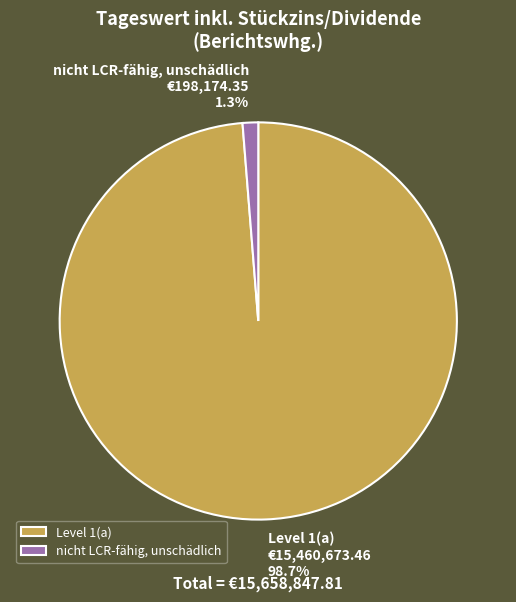

Does any single category account for the majority?

Yes